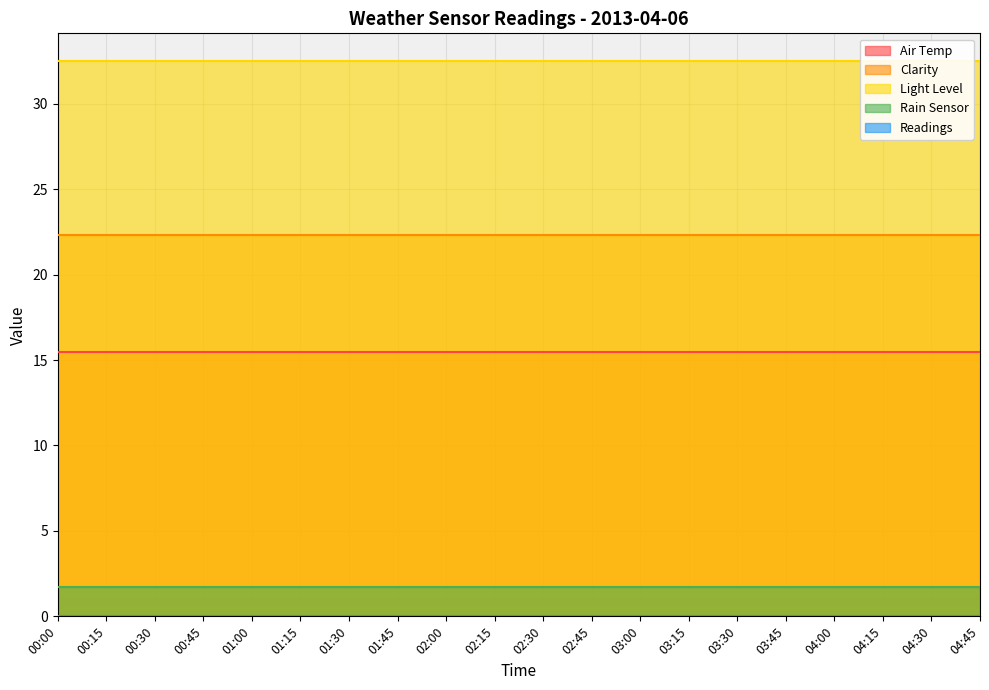

How many lines are shown in the chart?

5